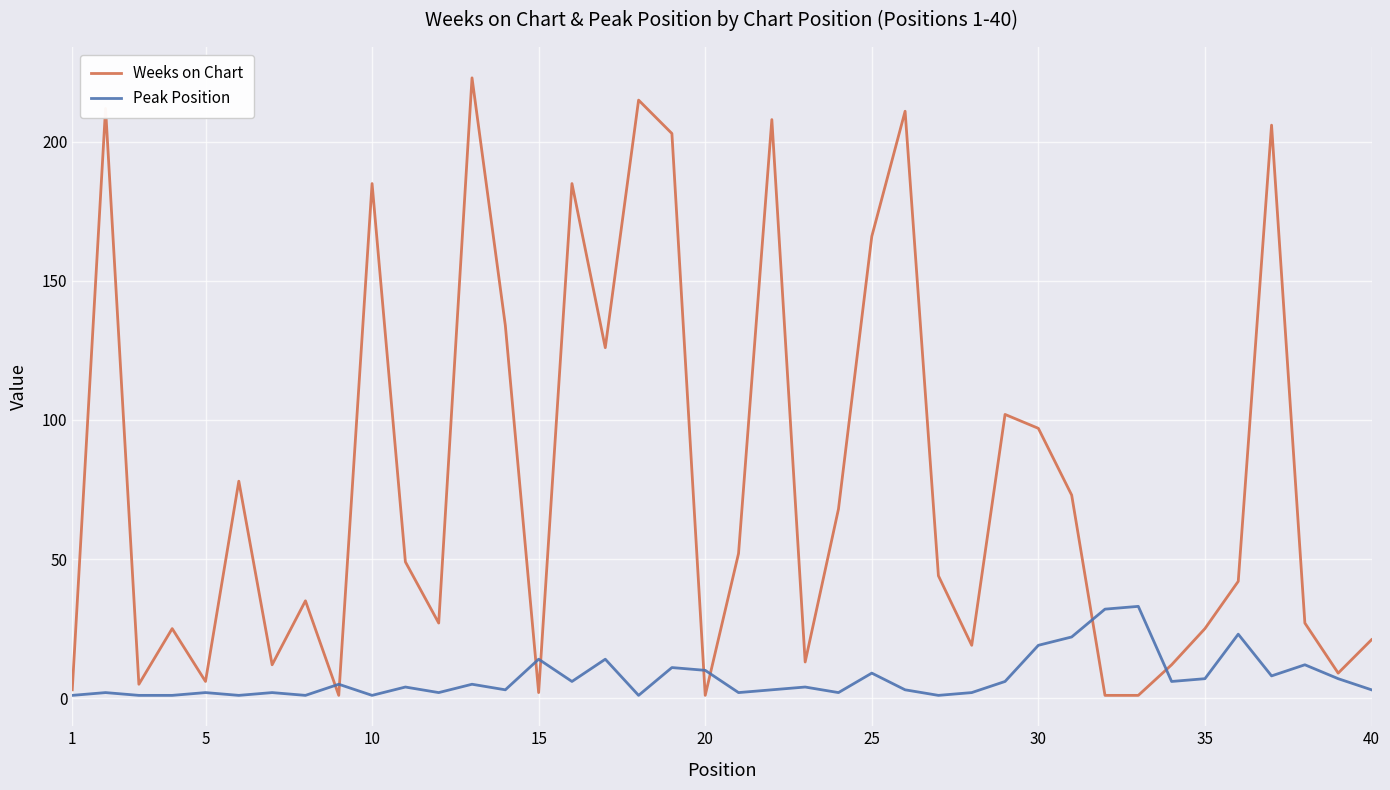

What is the maximum value for Weeks on Chart?

223